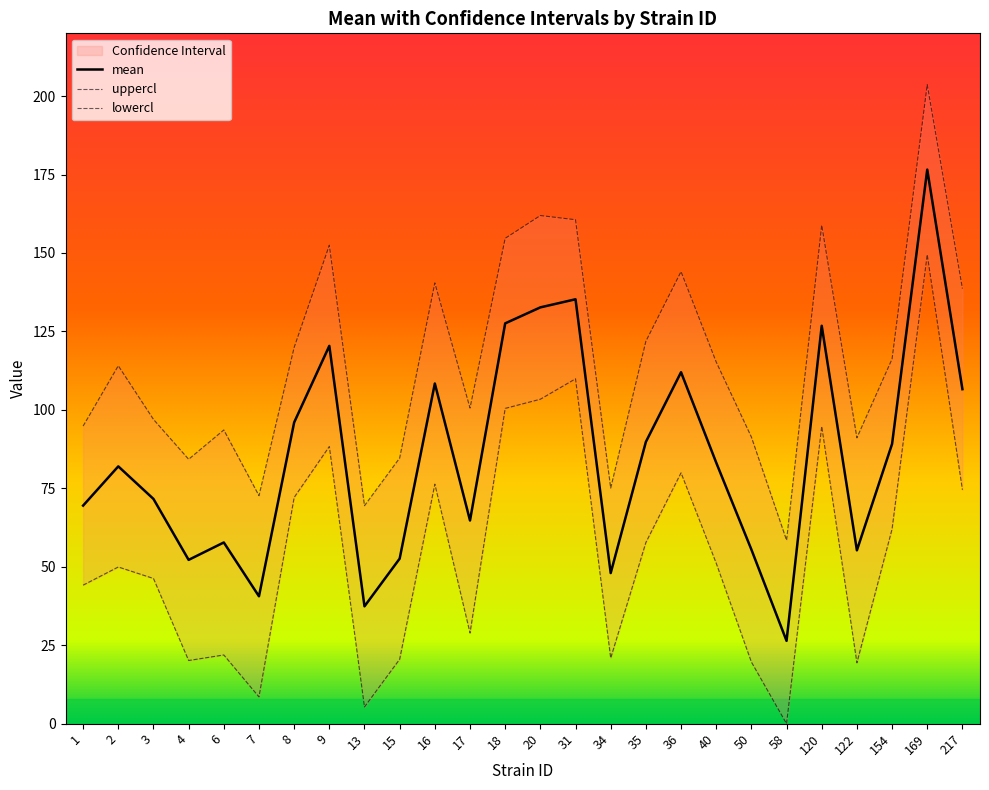

True or false: uppercl and lowercl intersect in this chart.

False